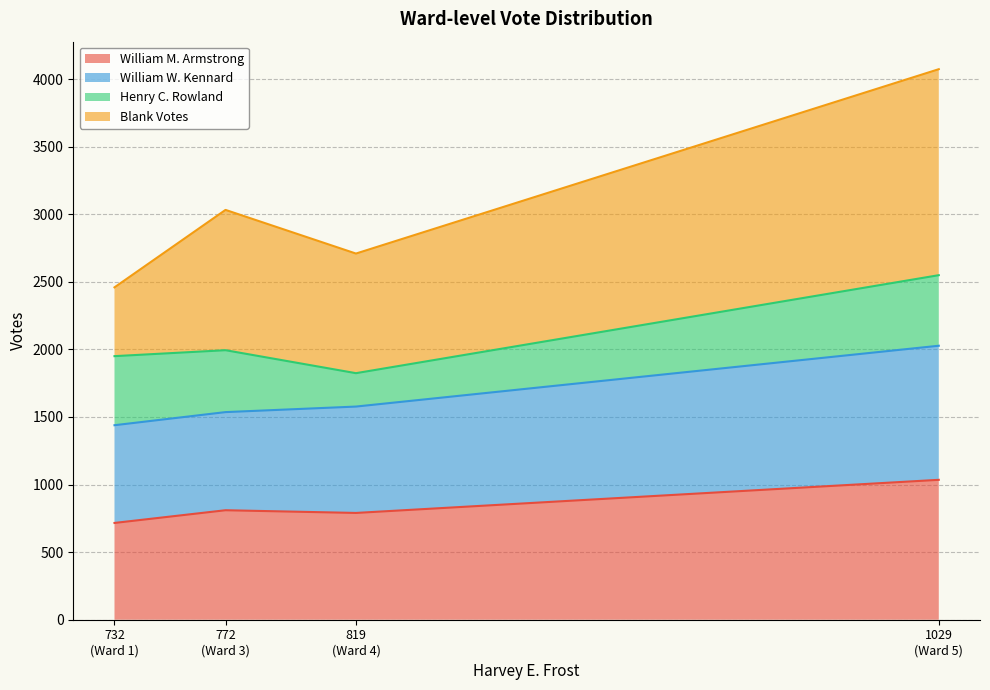

True or false: William M. Armstrong and William W. Kennard cross at least once.

False